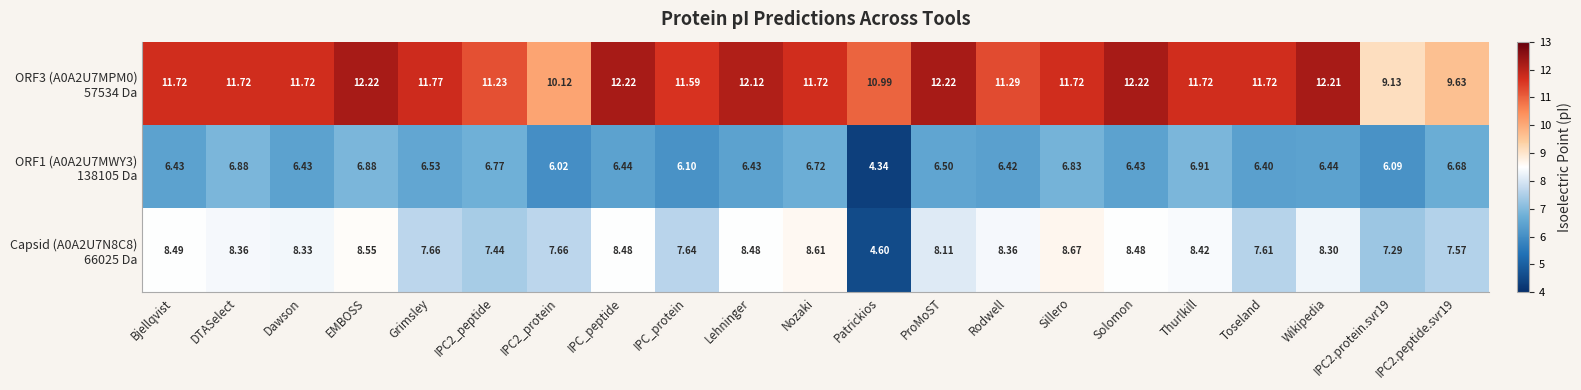

How many distinct data groups are displayed?

3